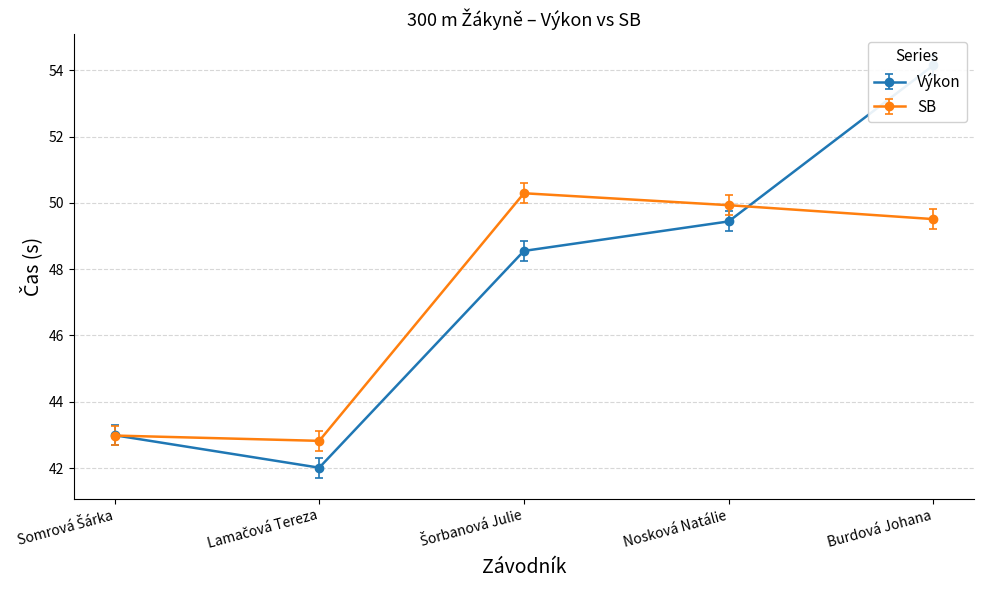

What is the approximate value of Výkon at Somrová Šárka?

43.0